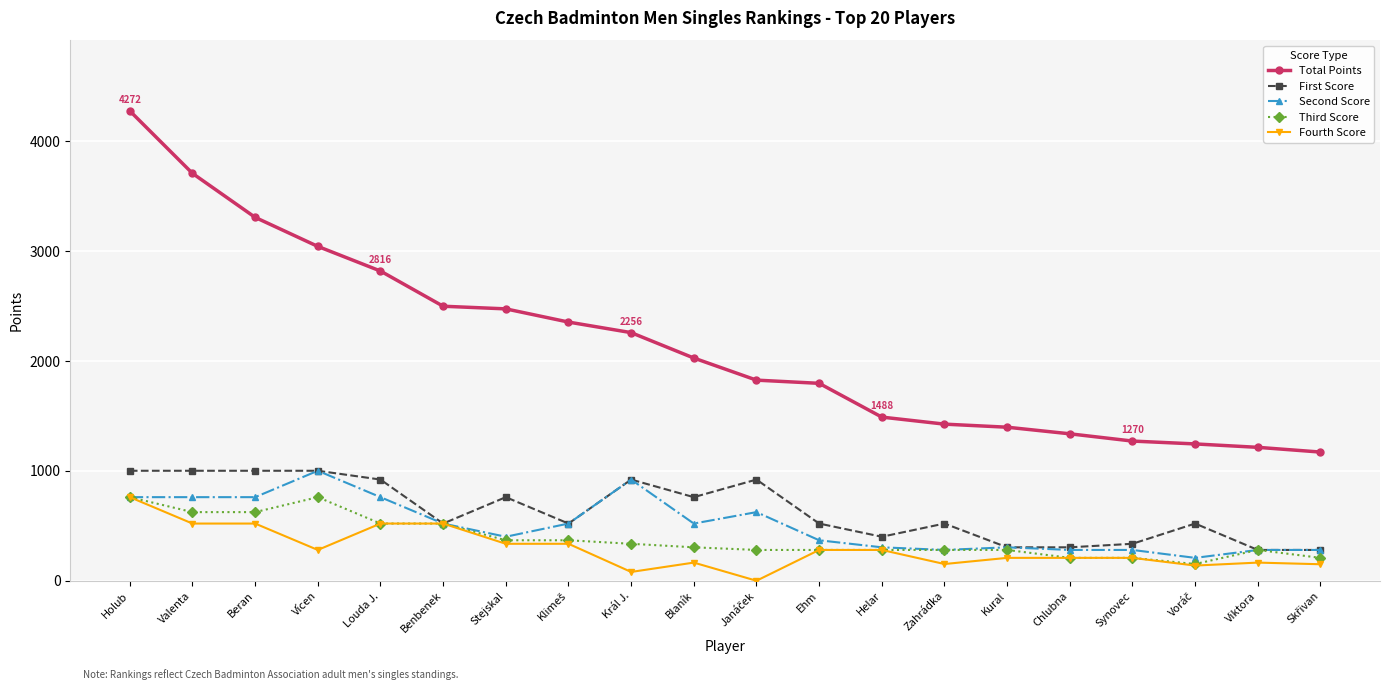

What is the label of the 19th point from the left?

Viktora